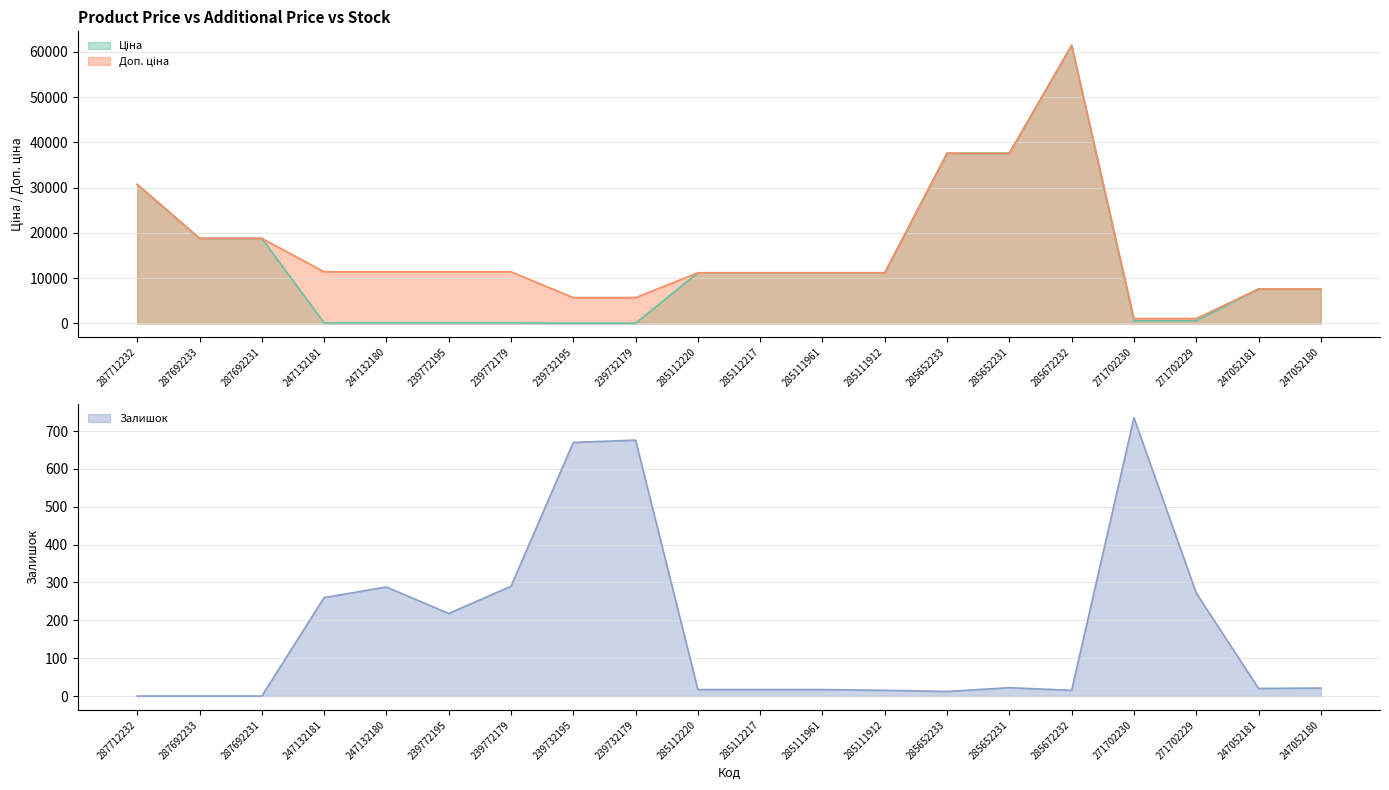

In Ціна, how many points are higher than both neighbors (excluding endpoints)?

1